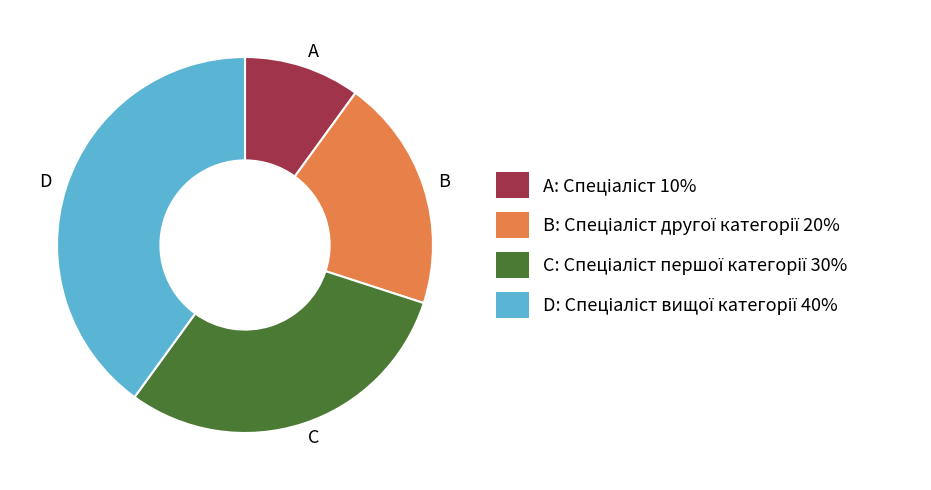

Is it true that D is 40% of the pie?

True